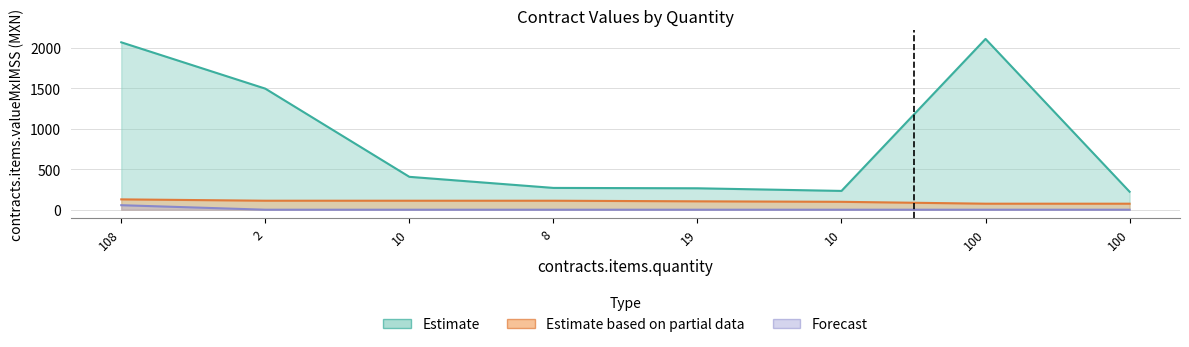

Rank the series at 10 from highest to lowest value.

Estimate, Estimate based on partial data, Forecast